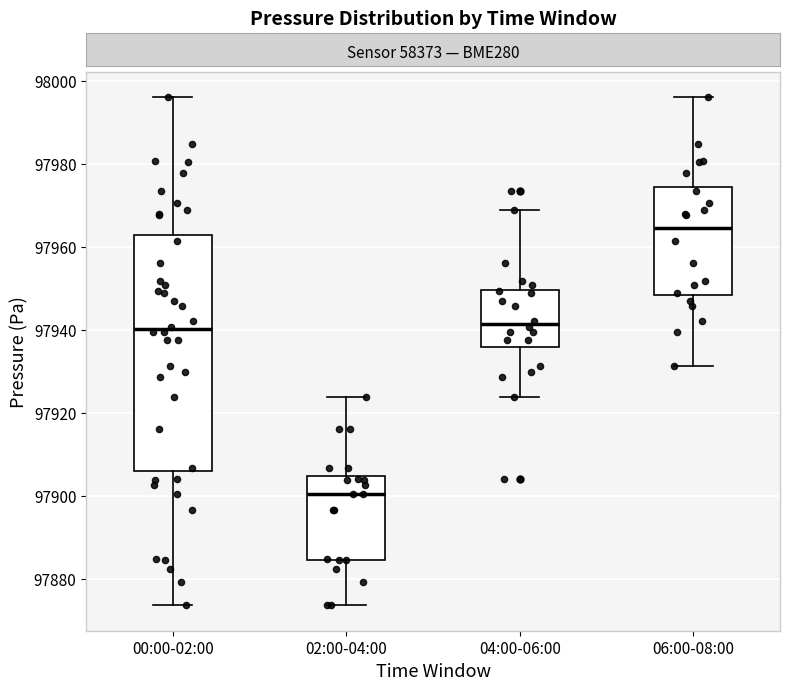

Where does the lower whisker of the box for 02:00-04:00 end on the y-axis? The values are not printed on the chart, so give them approximately, as read against the axis.

97874